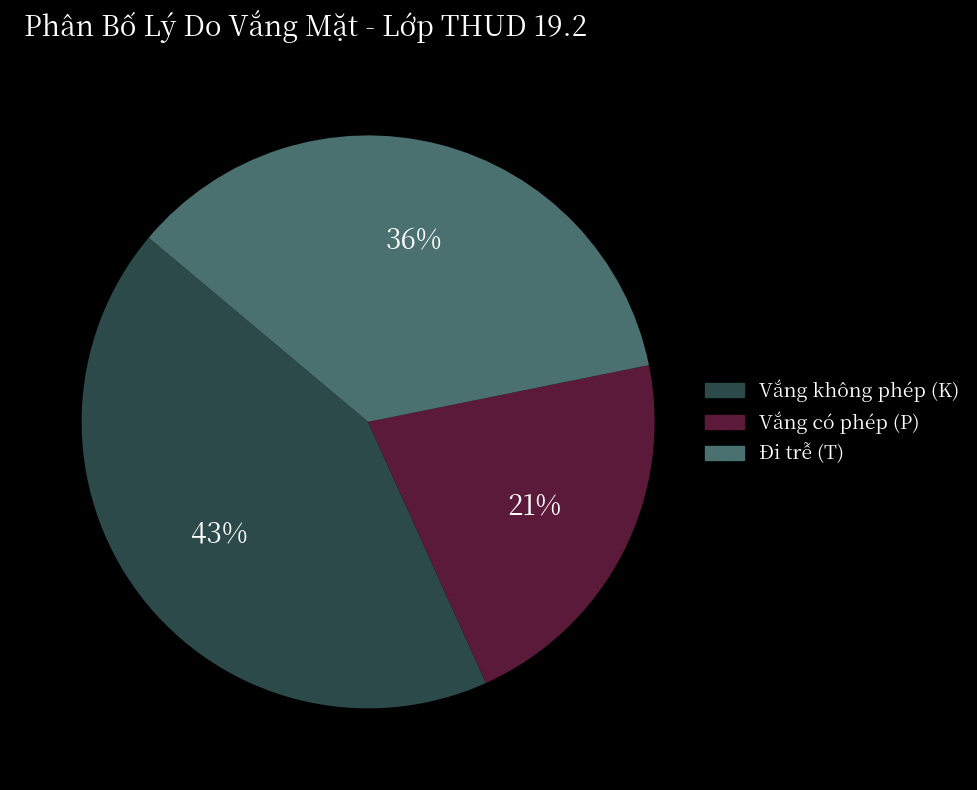

To the nearest percent, what is the average slice percentage?

33%